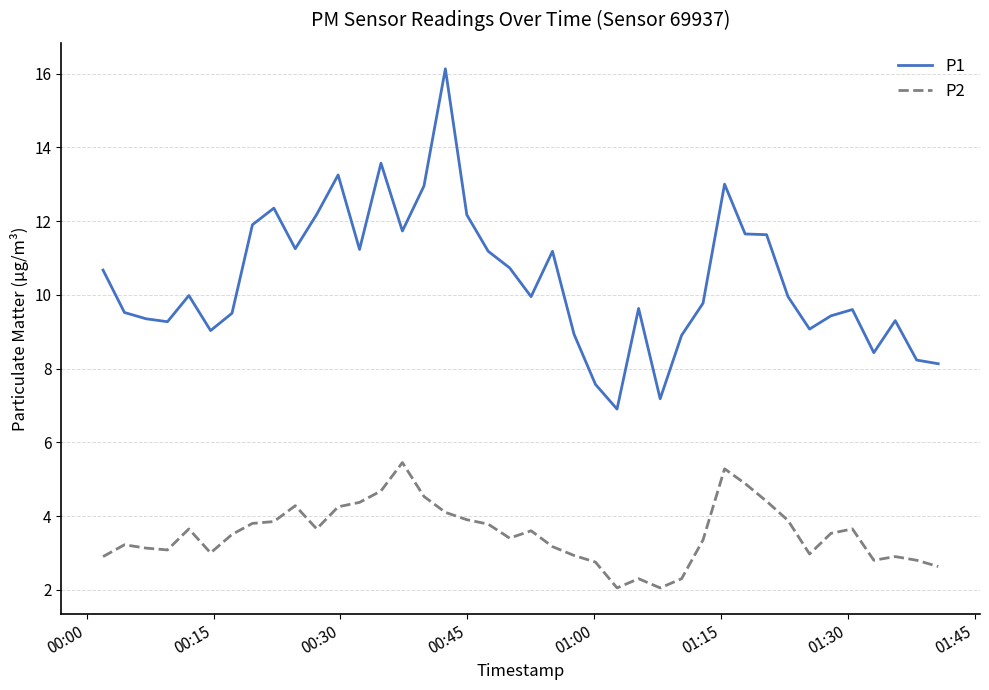

What is the greatest value displayed?

16.1